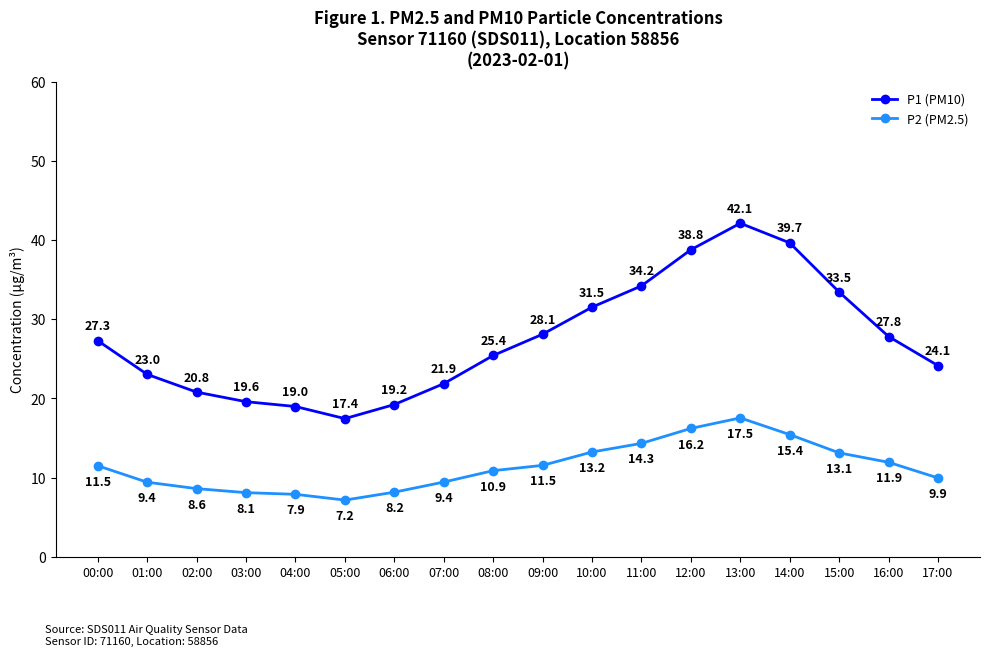

How many interior local valleys does the P1 (PM10) series have?

1